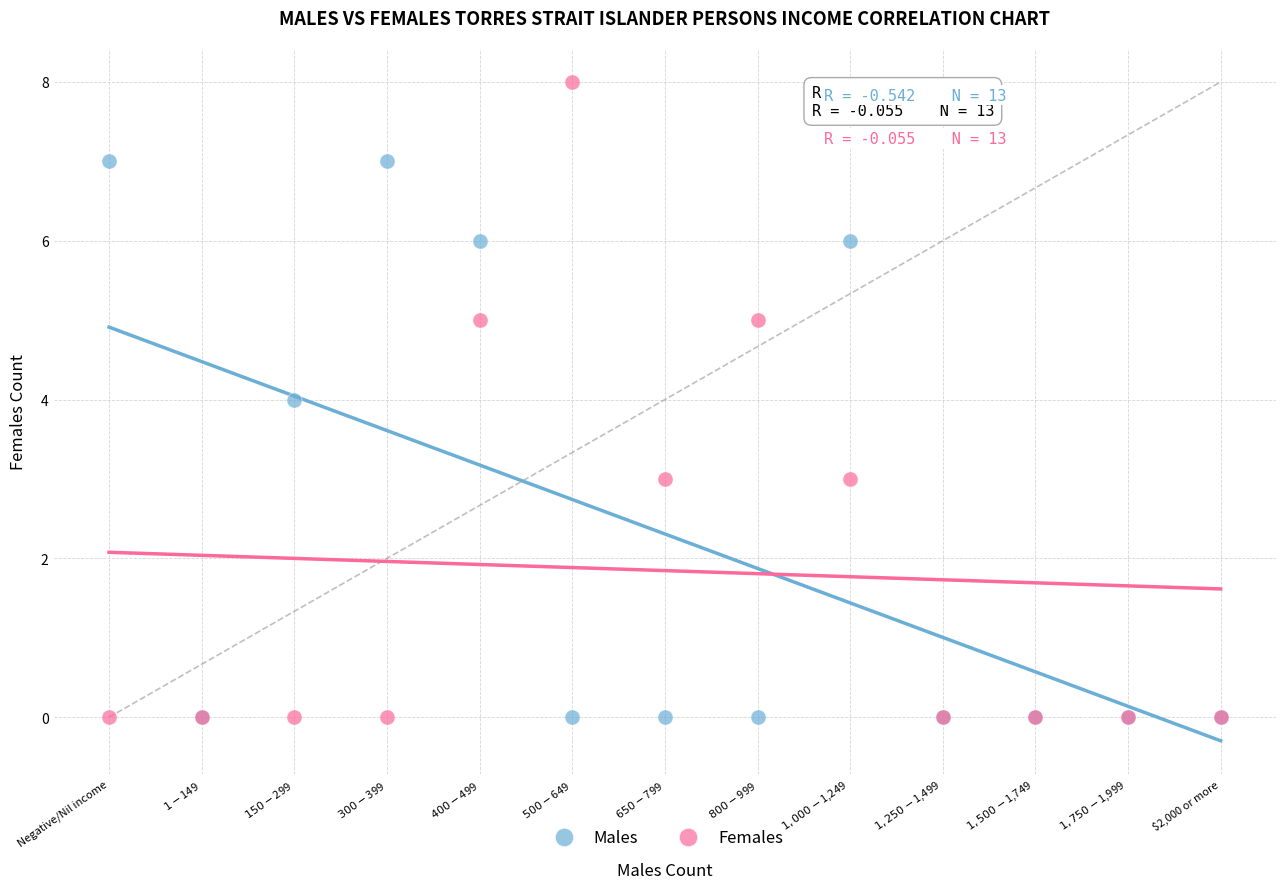

Which series contains the highest Y value?

Females